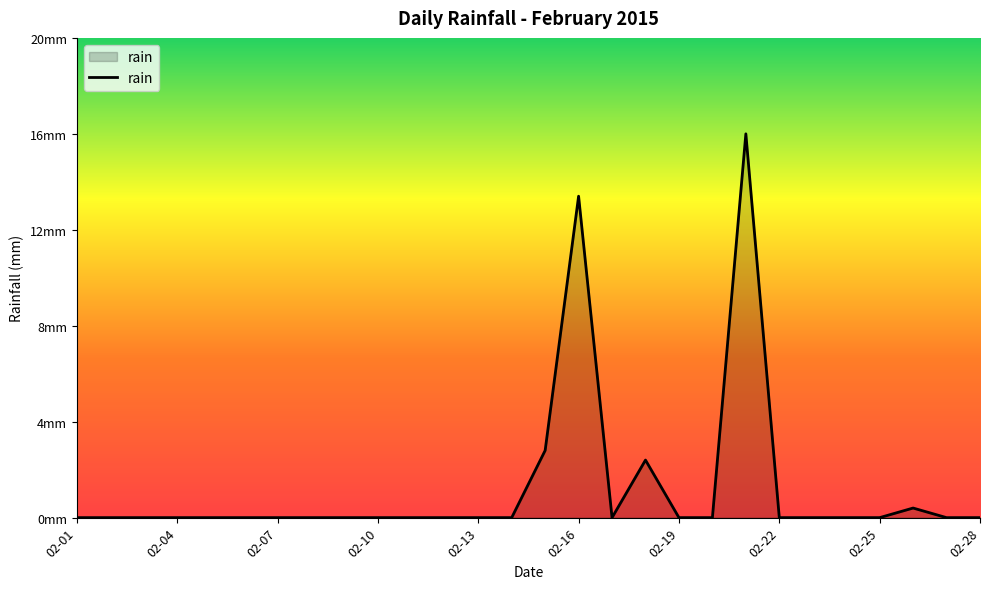

Is this an area chart (filled region under the line)?

Yes